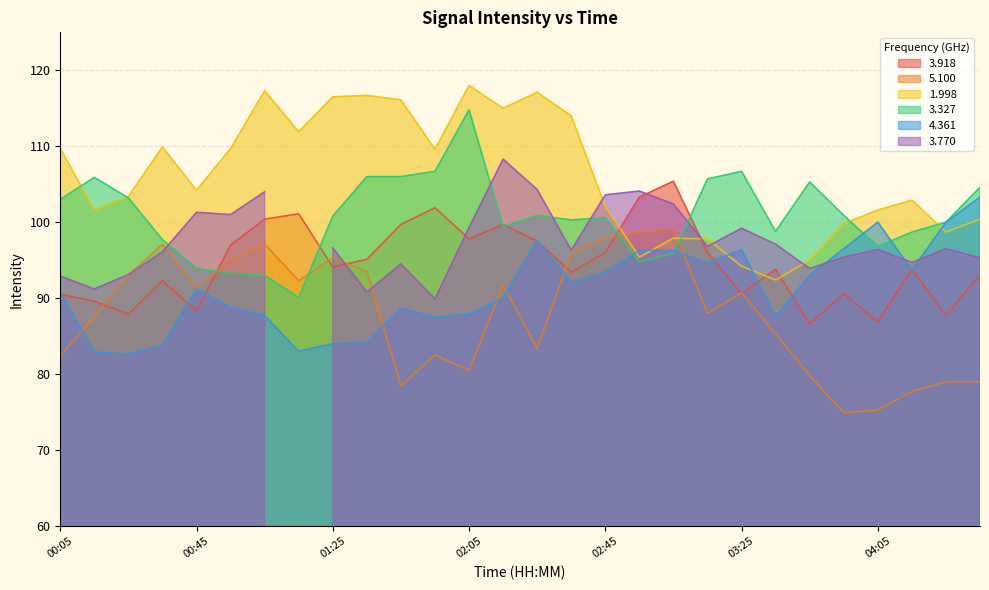

Is the value of 3.918 at 04:25 greater than the value of 5.100 at 03:15?

No